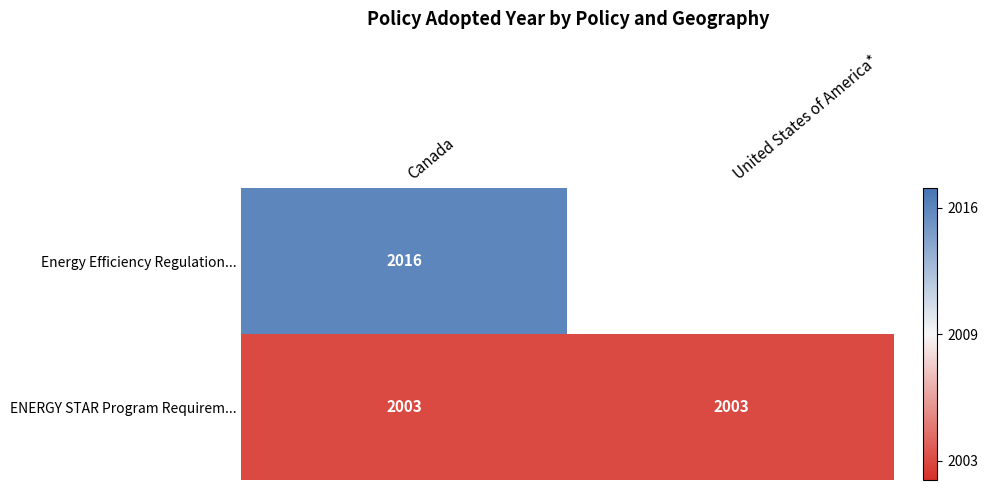

What value does the ENERGY STAR Program Requirem... series have at United States of America*?

2003